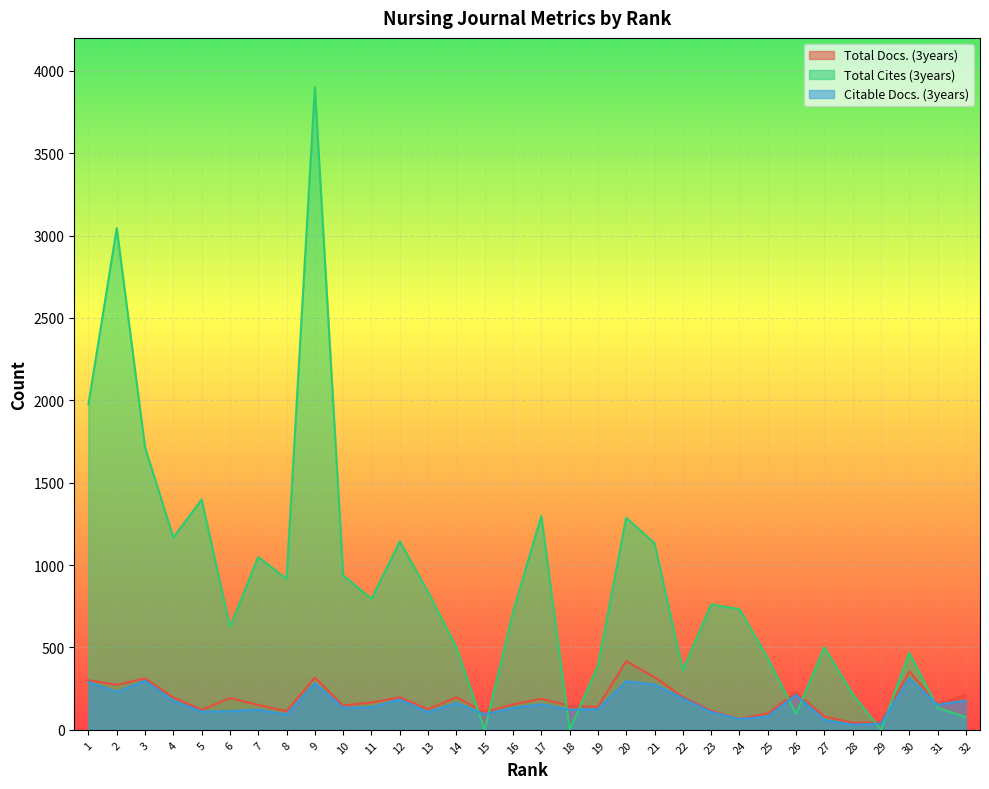

What is the sum of all Total Docs. (3years) values?

5877